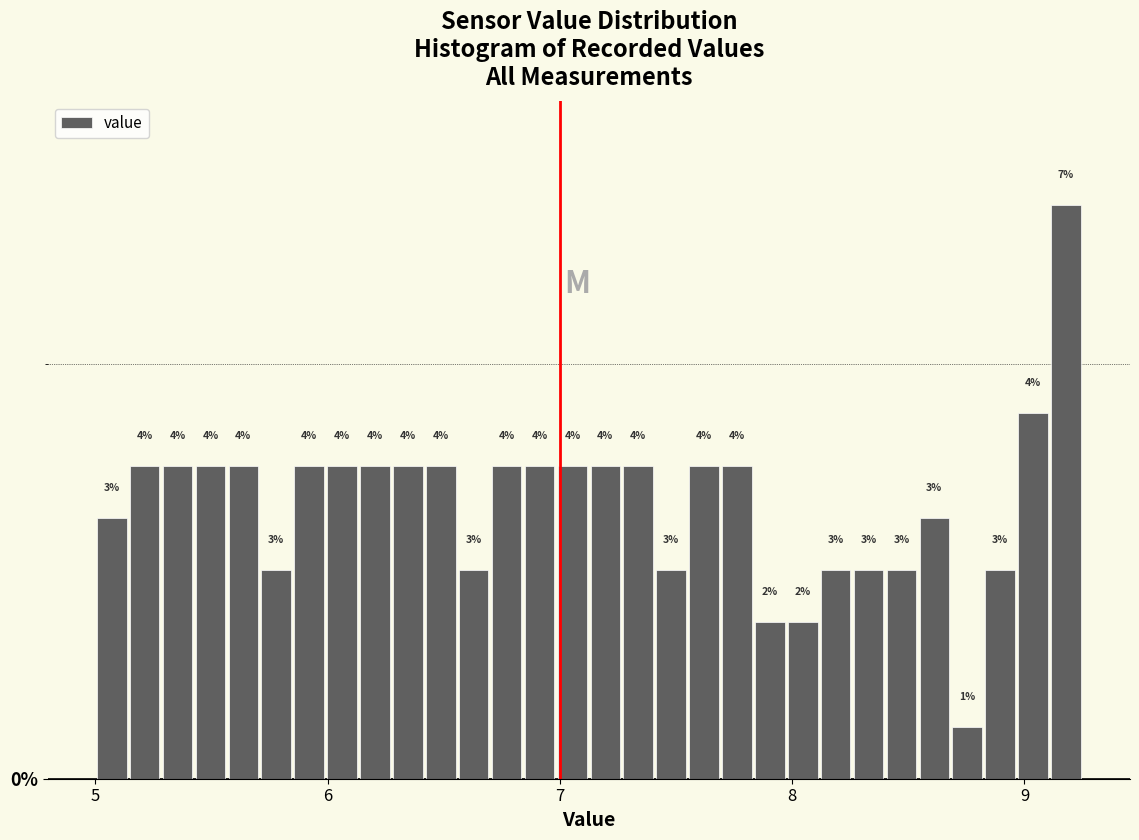

Read against the x-axis, roughly where is the centre of the tallest bar?

9.2